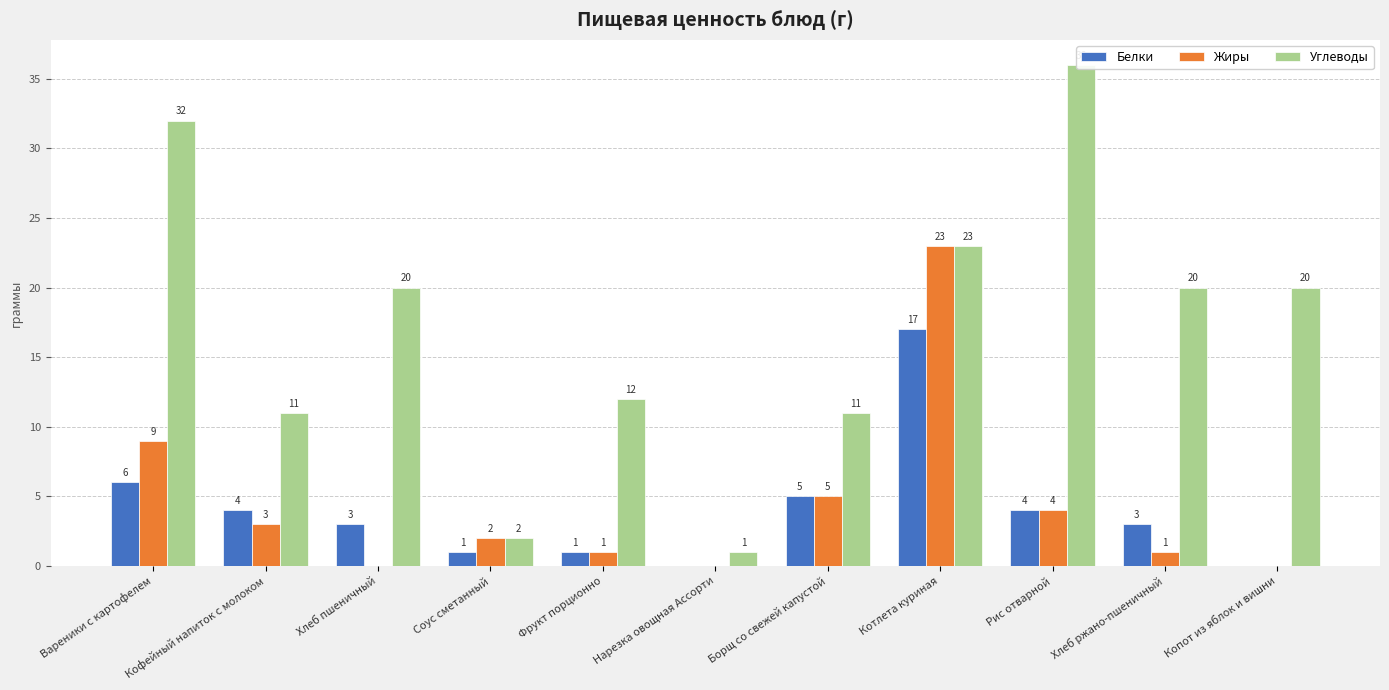

Is the value of Жиры at Рис отварной greater than the value of Углеводы at Фрукт порционно?

No